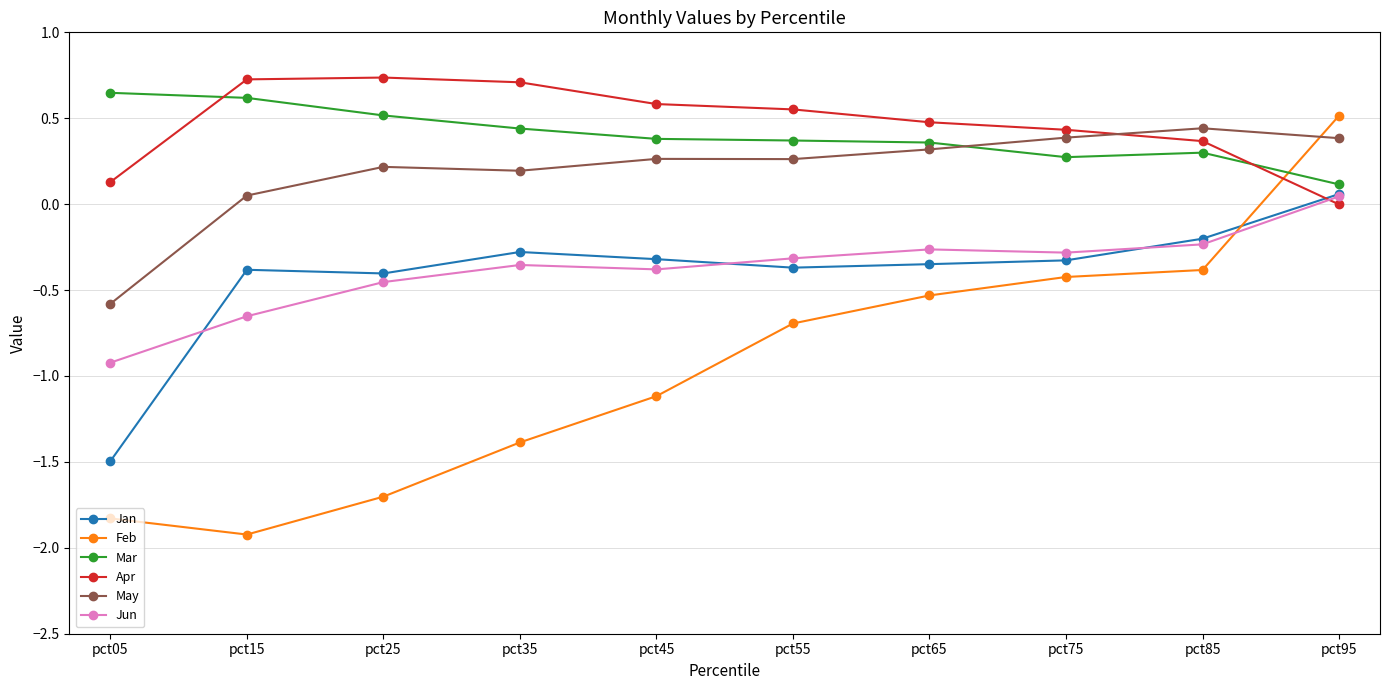

Does the chart have visible grid lines?

Yes